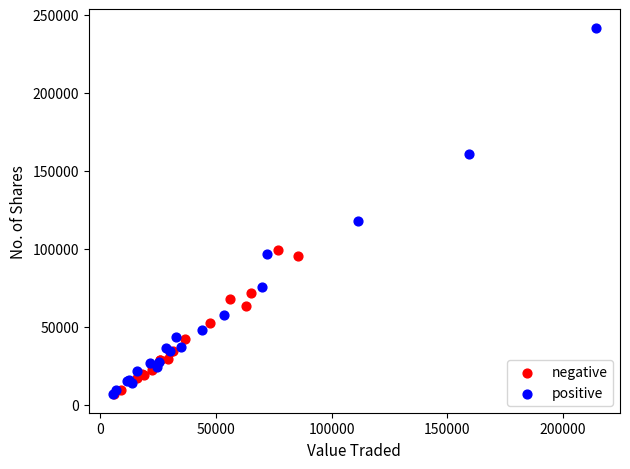

Which series reaches the maximum Y coordinate?

positive